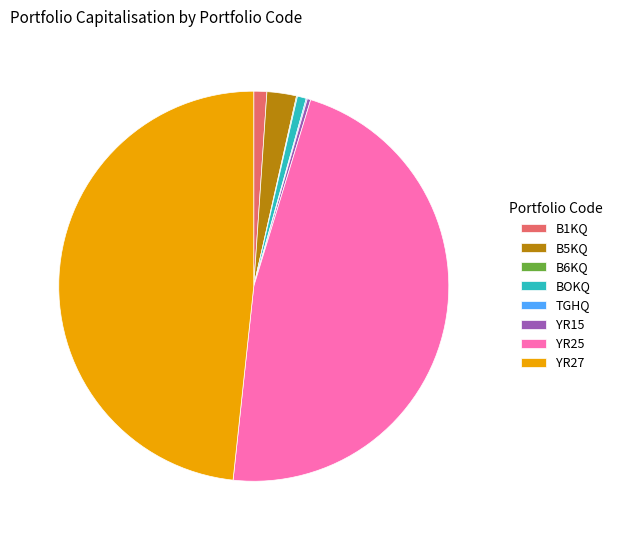

Is it true that BOKQ is 11% of the pie?

False